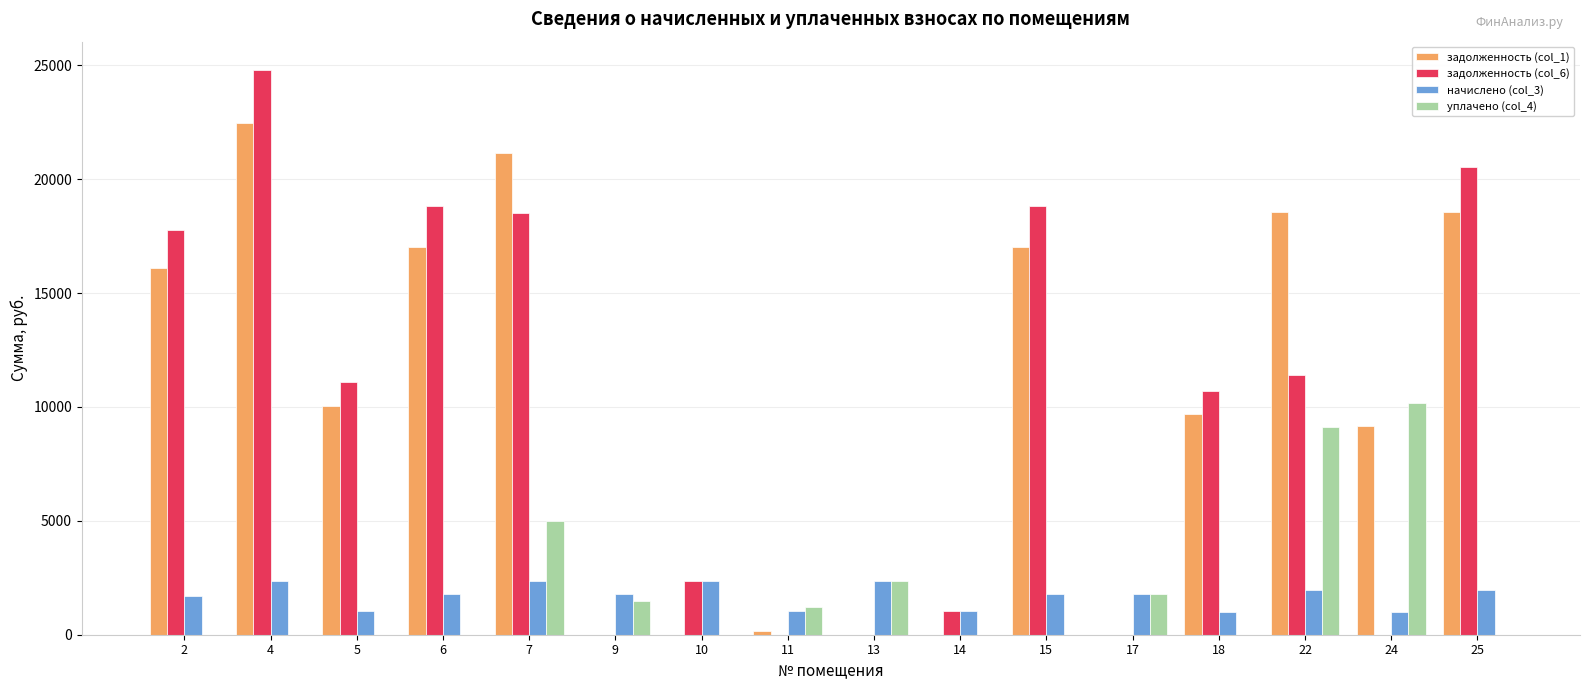

How many distinct data groups are displayed?

4